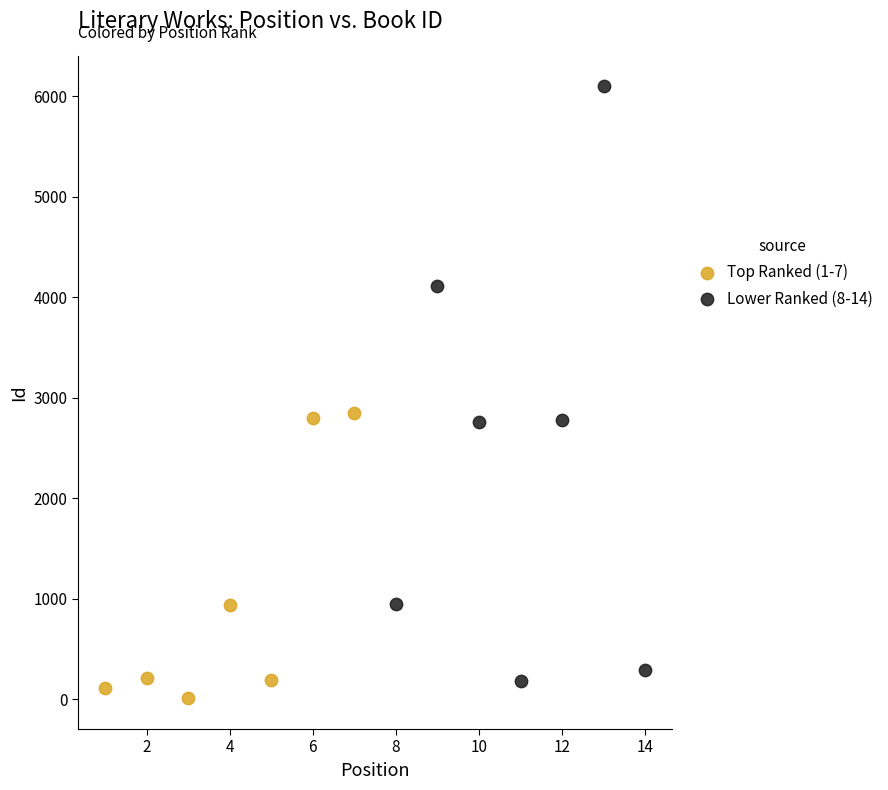

Which series reaches the maximum Y coordinate?

Lower Ranked (8-14)